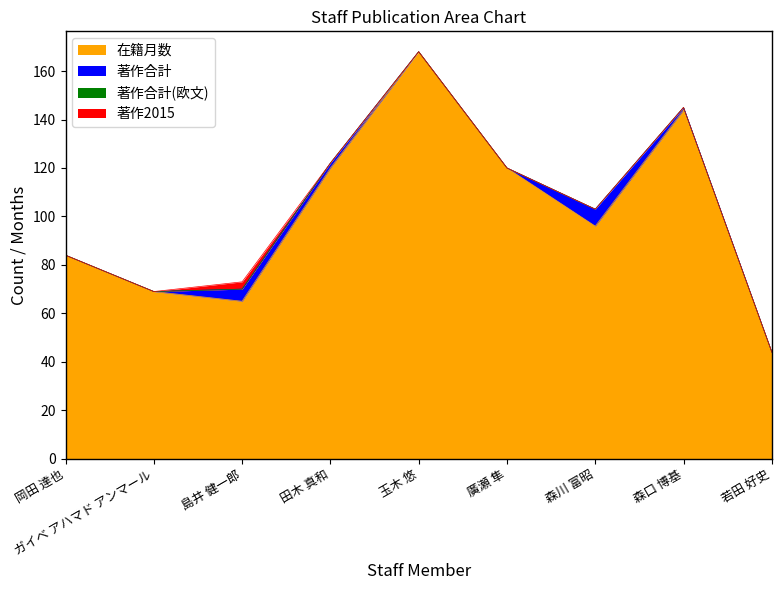

What is the difference between the maximum and second lowest values in the 在籍月数 series?

103